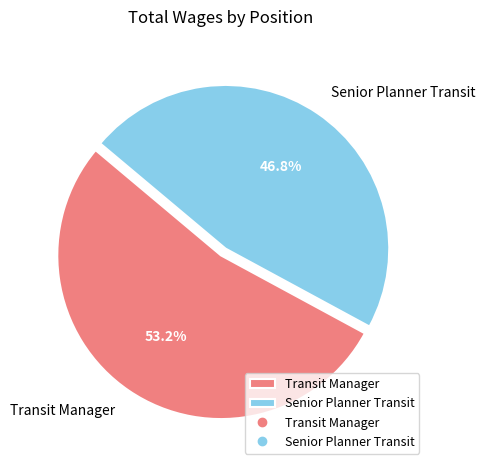

What is the largest slice in the pie chart?

Transit Manager